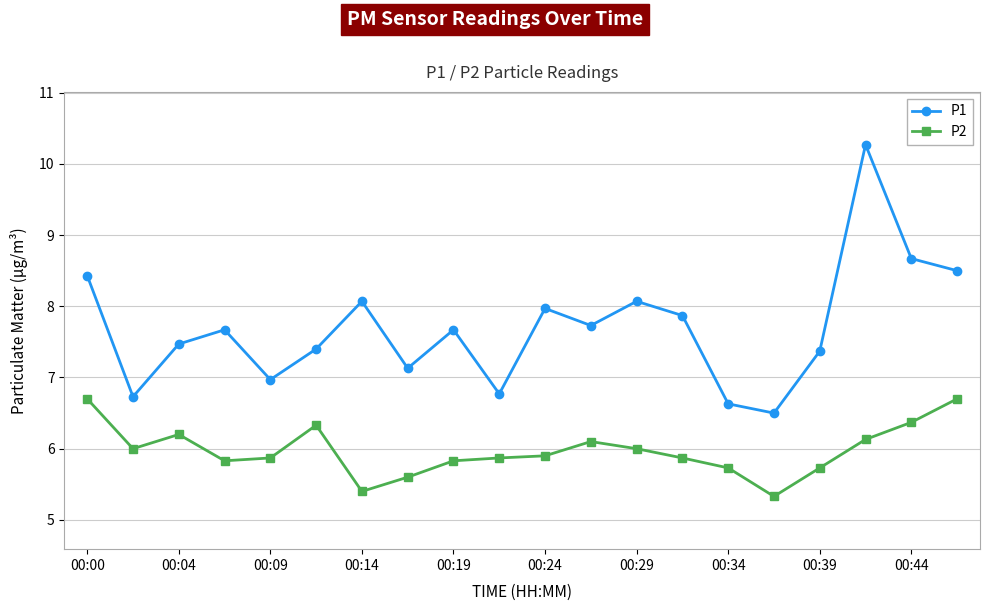

Which series has the widest spread of values?

P1